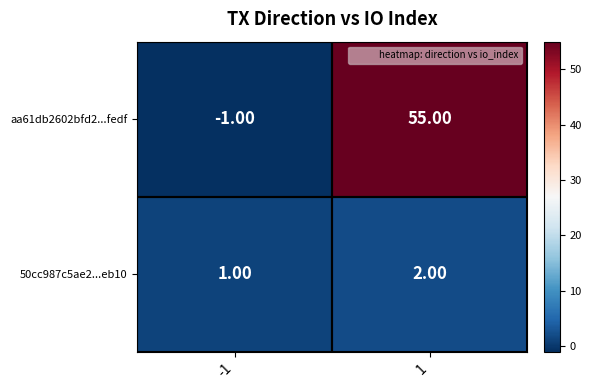

What is the sum of the aa61db2602bfd2...fedf values at 1 and -1?

54